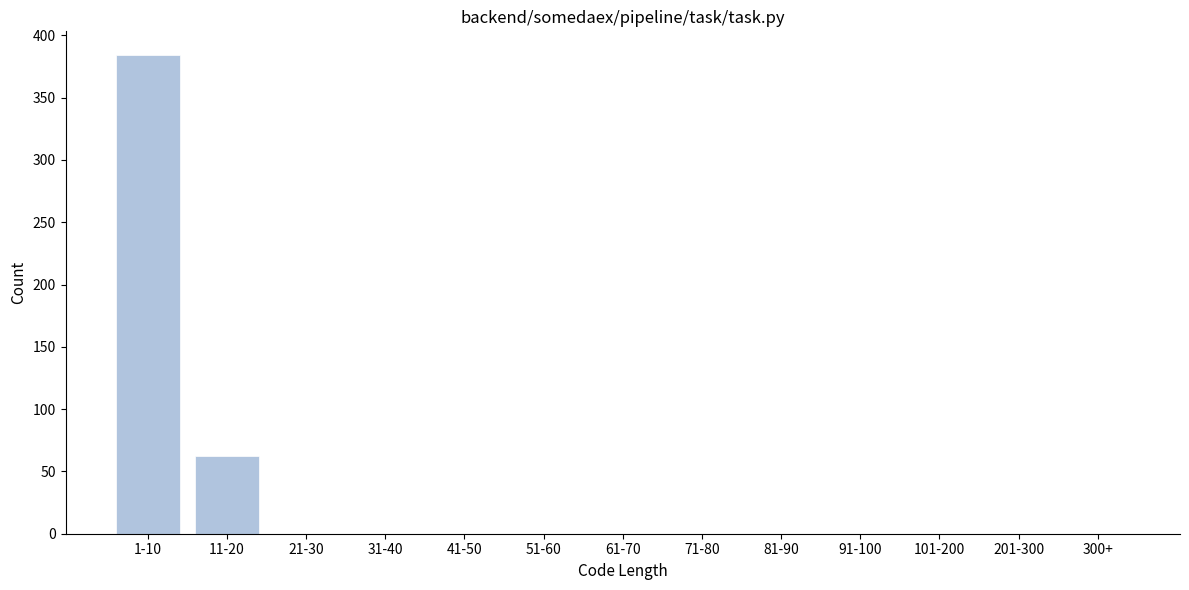

Reading right to left, what are all the values shown in this chart?

300+=0	201-300=0	101-200=0	91-100=0	81-90=0	71-80=0	61-70=0	51-60=0	41-50=0	31-40=0	21-30=0	11-20=62	1-10=384